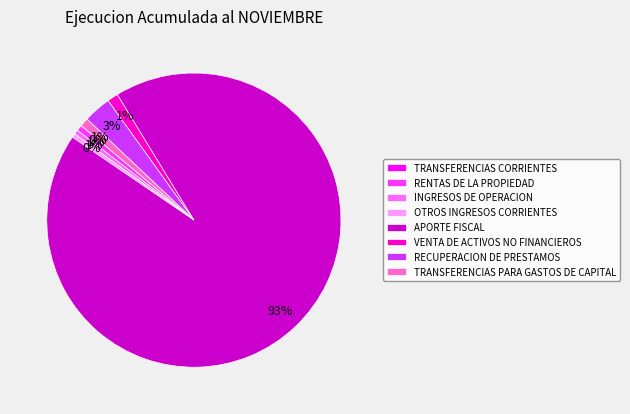

To the nearest percent, what is the difference between the OTROS INGRESOS CORRIENTES and TRANSFERENCIAS PARA GASTOS DE CAPITAL slice percentages?

1%